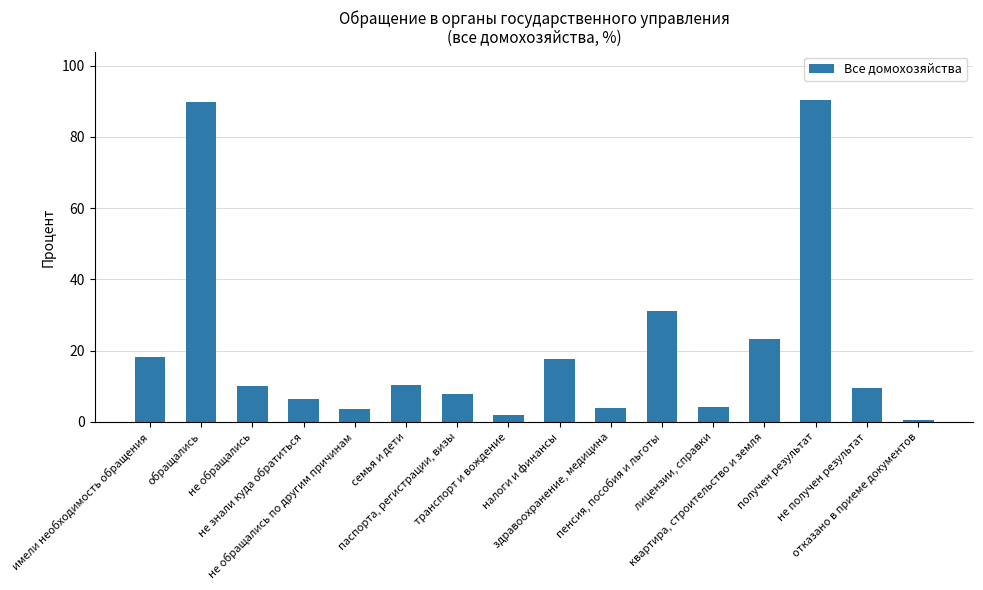

What is the maximum value shown in the chart?

90.4